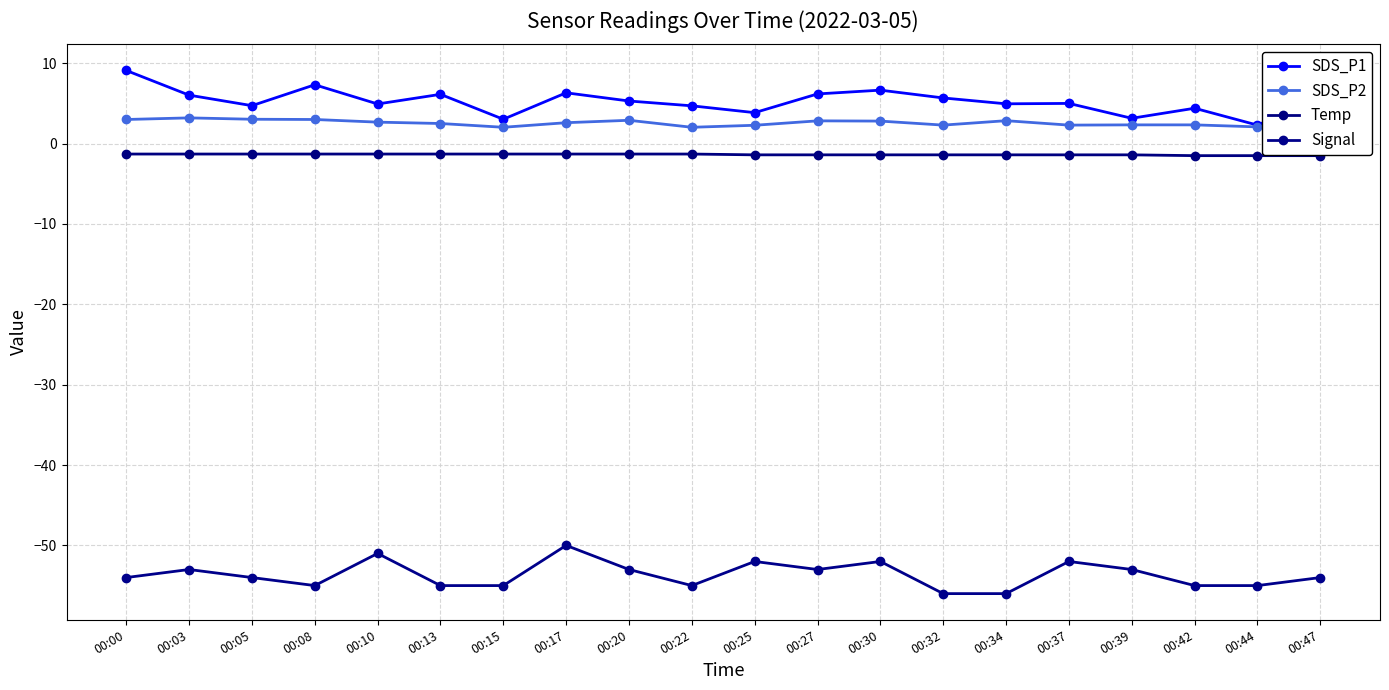

How many lines are shown in the chart?

4